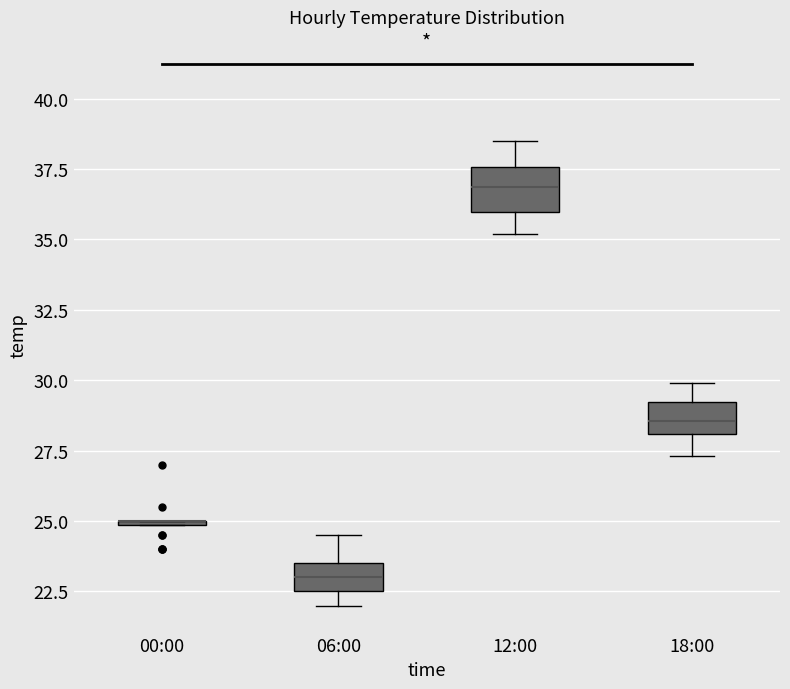

Reading left to right, transcribe this box plot: for each box, give where its median line is, the range the box spans, and where its two whiskers end, as read against the y-axis. The values are not printed on the chart, so give them approximately, as read against the axis.

00:00: box collapsed to a line at 25.0, whiskers 25.0 to 25.0
06:00: median 23.0, box 22.5 to 23.5, whiskers 22.0 to 24.5
12:00: median 37.0, box 36.0 to 37.5, whiskers 35.0 to 38.5
18:00: median 28.5, box 28.0 to 29.0, whiskers 27.5 to 30.0